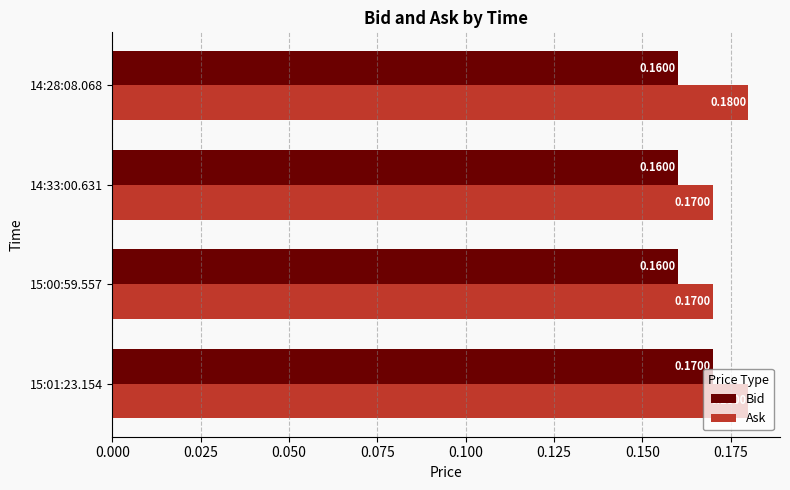

Rank the series by their maximum value, from highest to lowest.

Ask, Bid